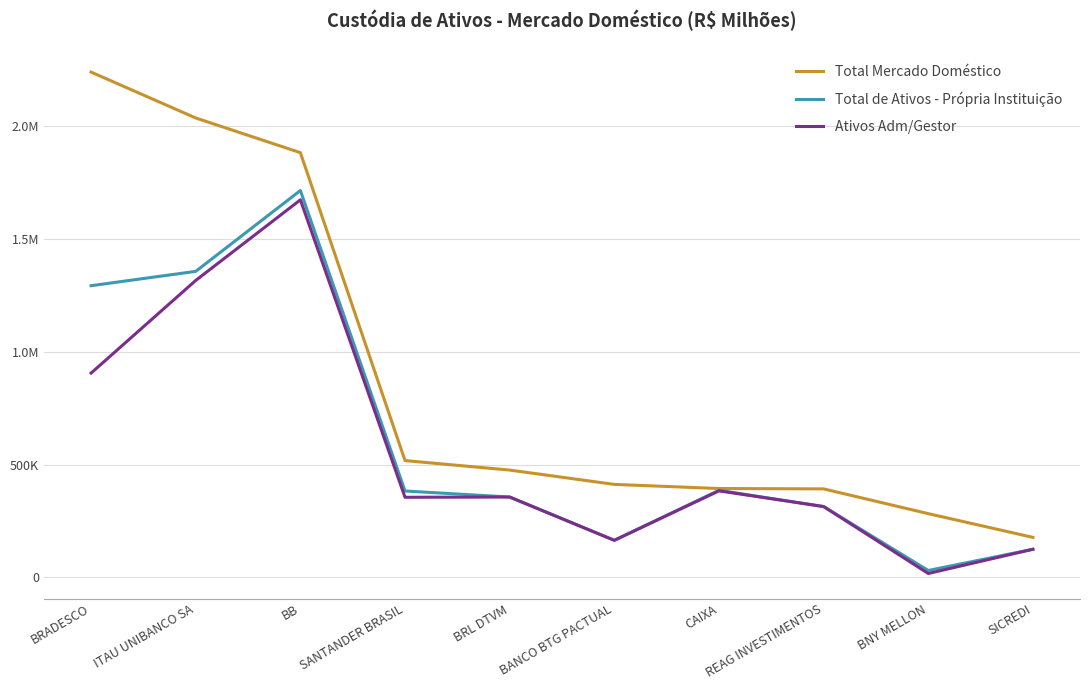

What are all the series names shown in the legend?

Total Mercado Doméstico, Total de Ativos - Própria Instituição, Ativos Adm/Gestor